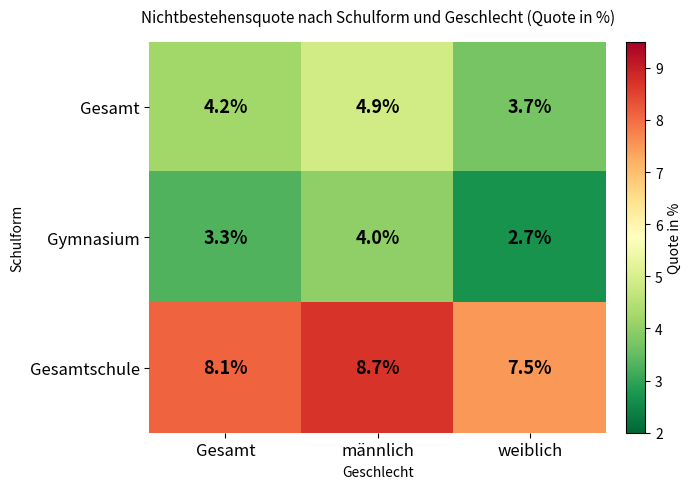

What is the total value across all series at Gesamt?

15.6